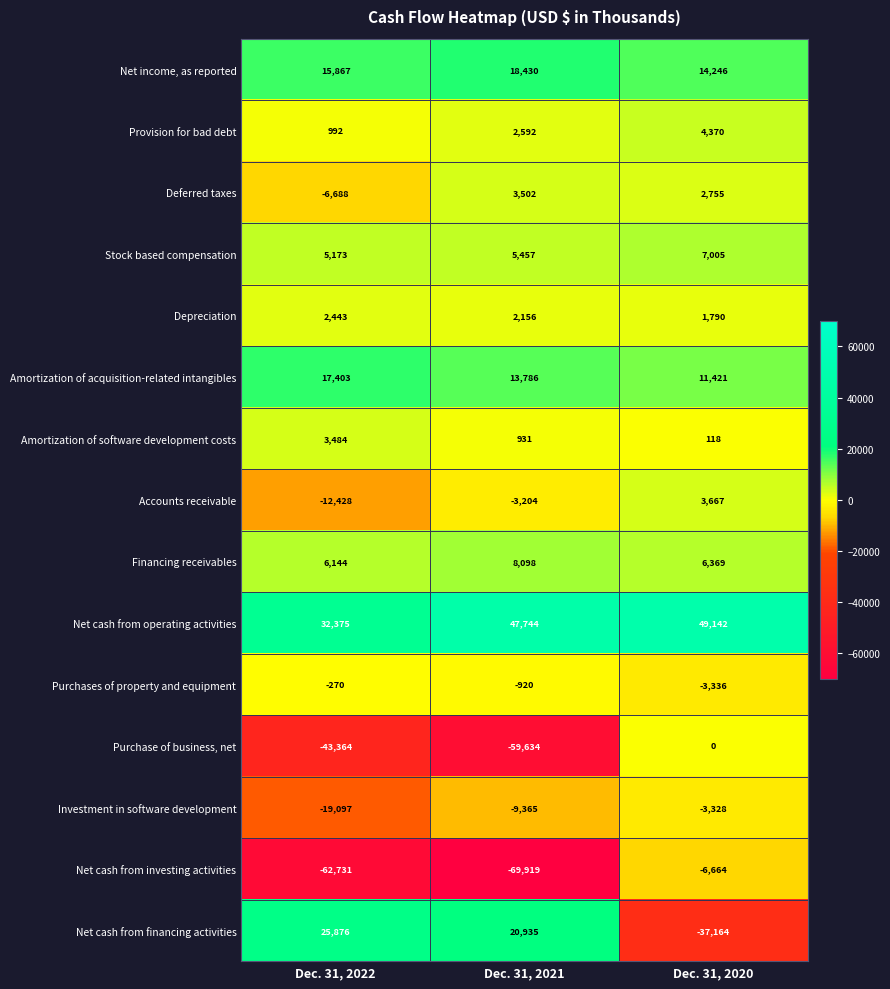

Count the number of data series in this chart.

15